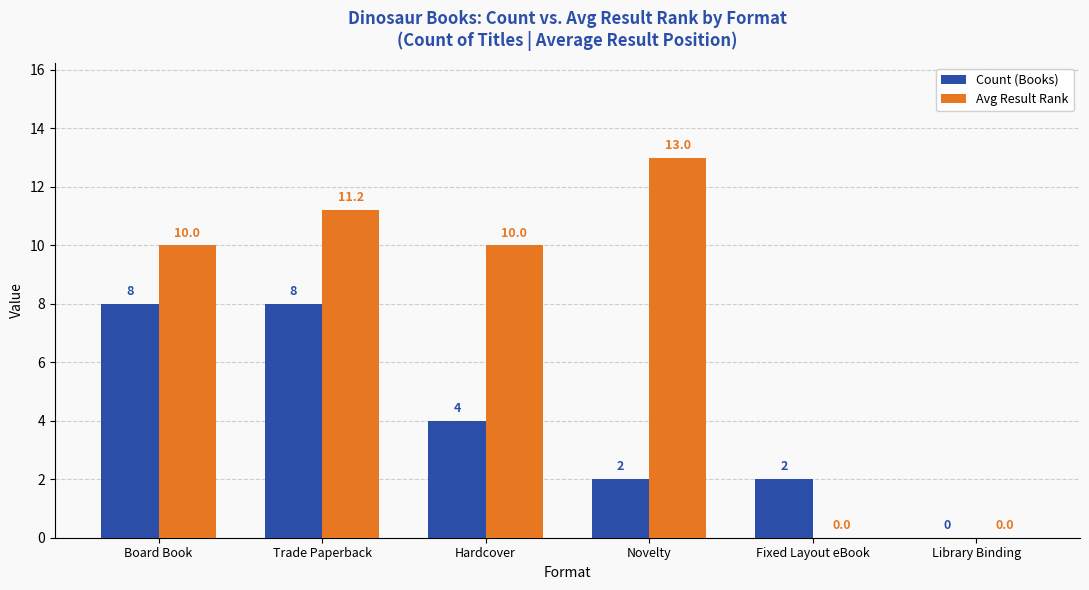

Which series has the widest spread of values?

Avg Result Rank